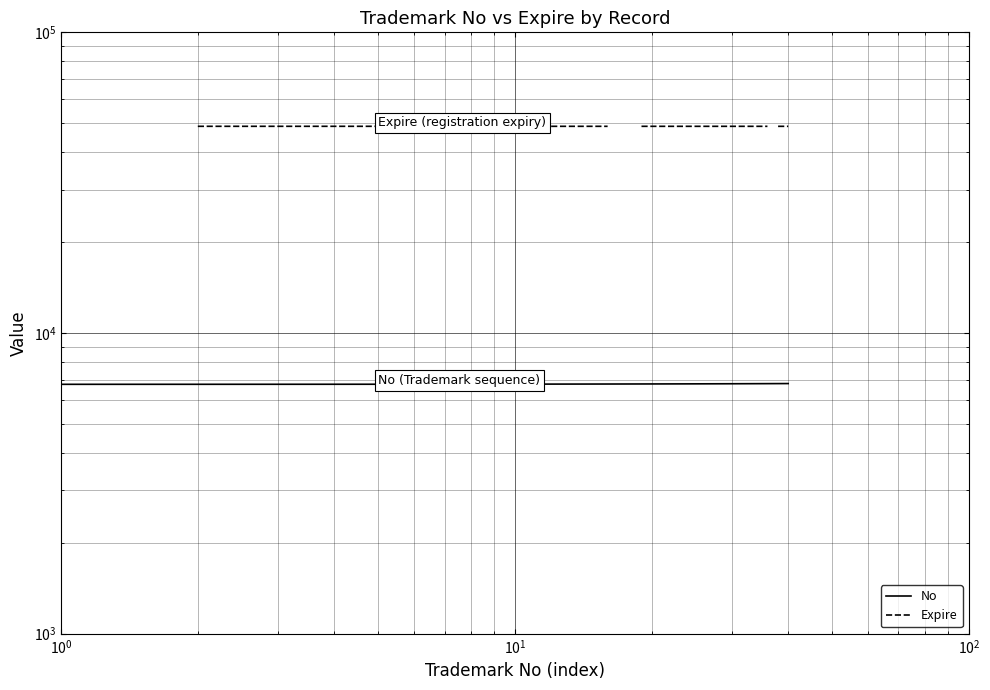

List the series in order of their peak value, lowest first.

No, Expire